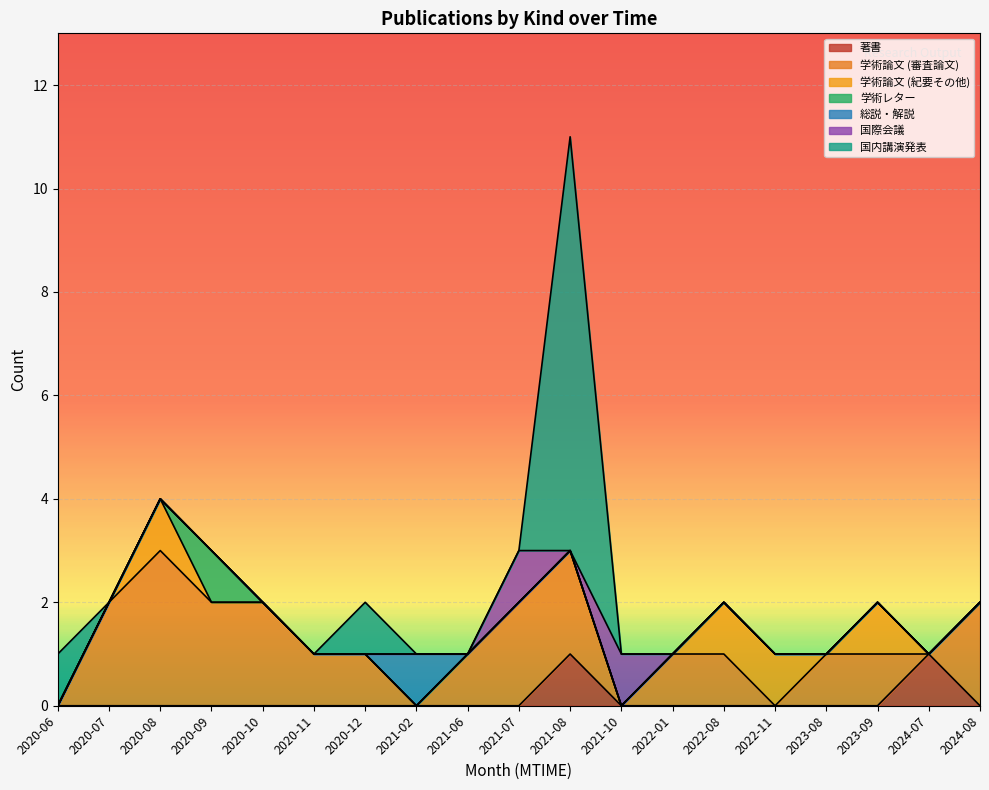

What is the sum of all 学術論文 (審査論文) values?

30